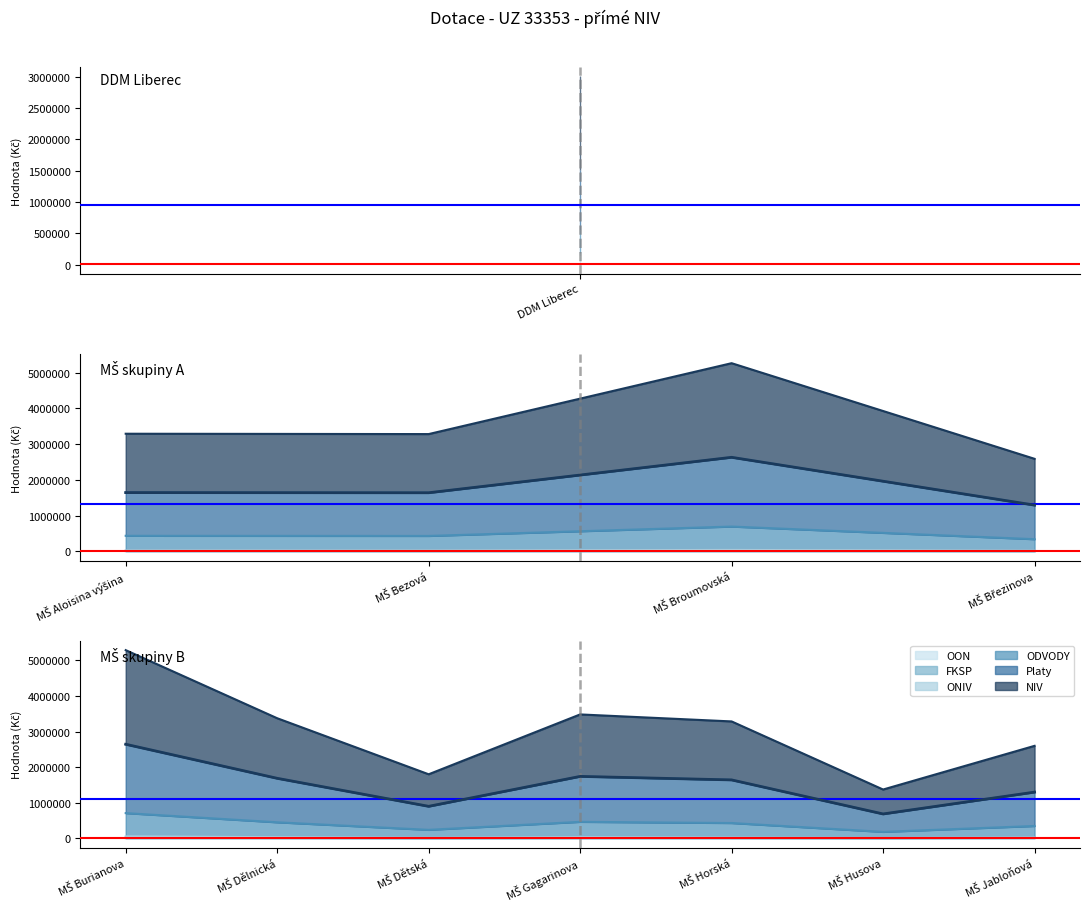

Does the chart display data point markers on the line(s)?

No